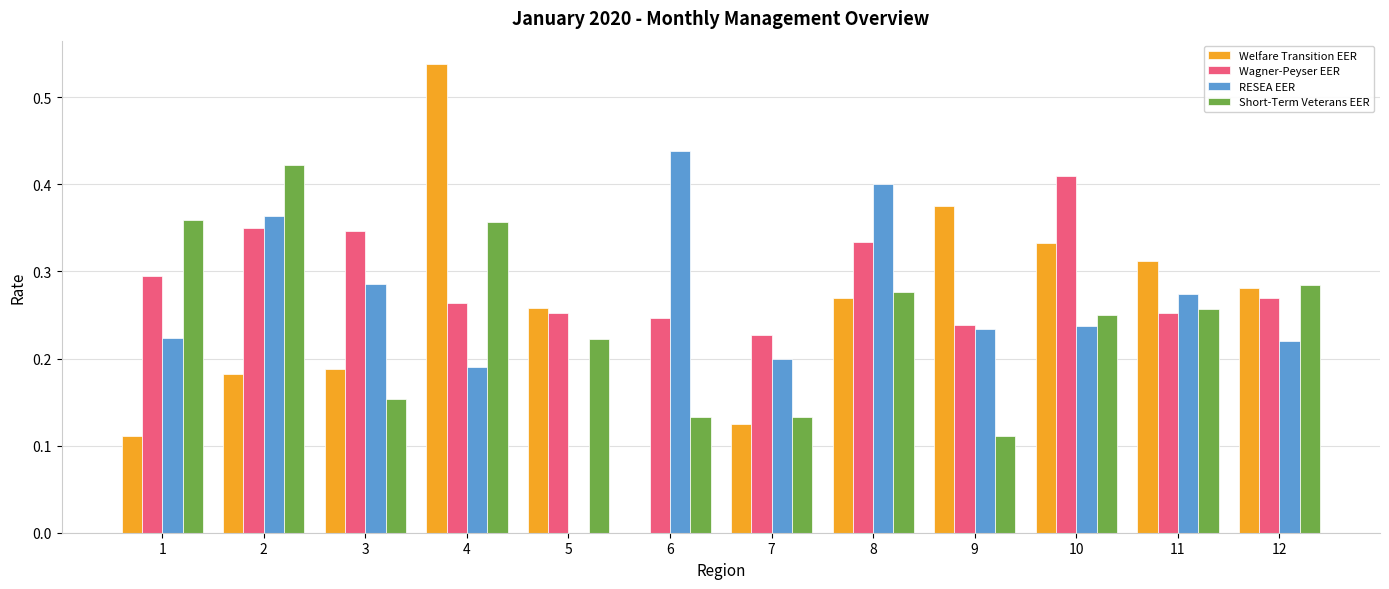

What is the total value across all series at 4?

1.3